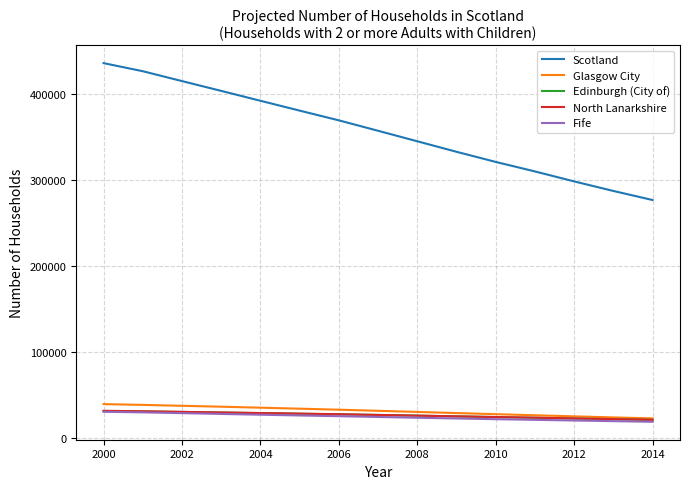

Which series has the largest total across all categories?

Scotland